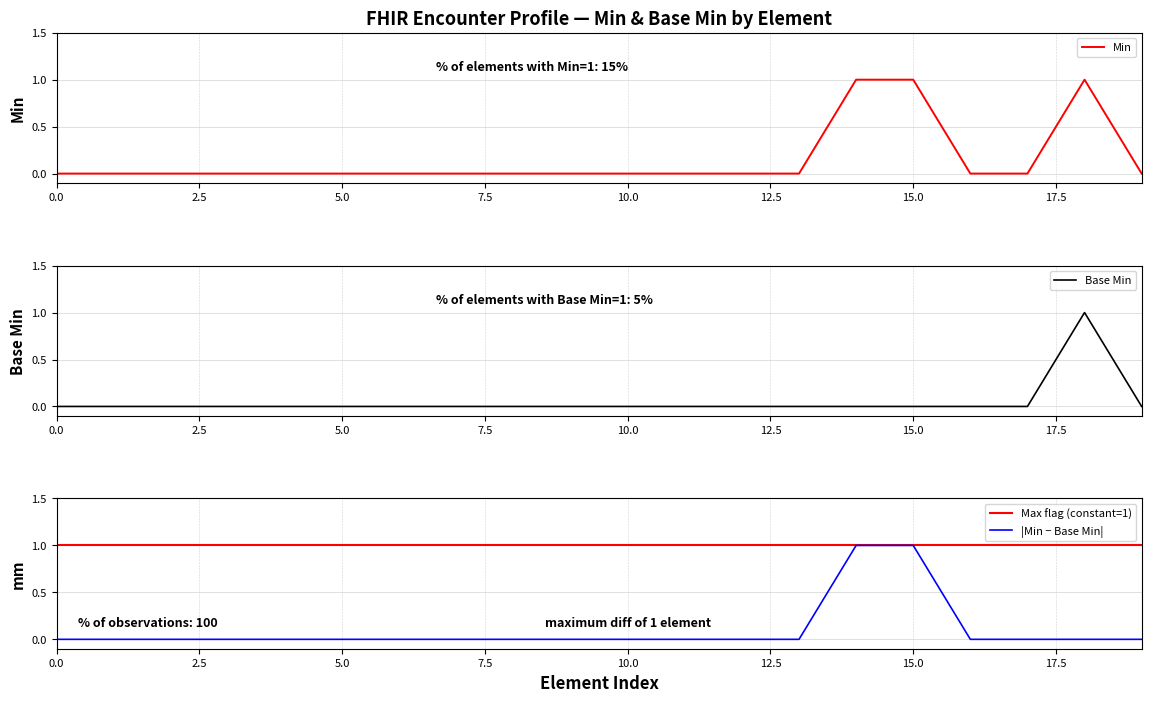

The Base Min series shows 0 at 0. True or false?

False